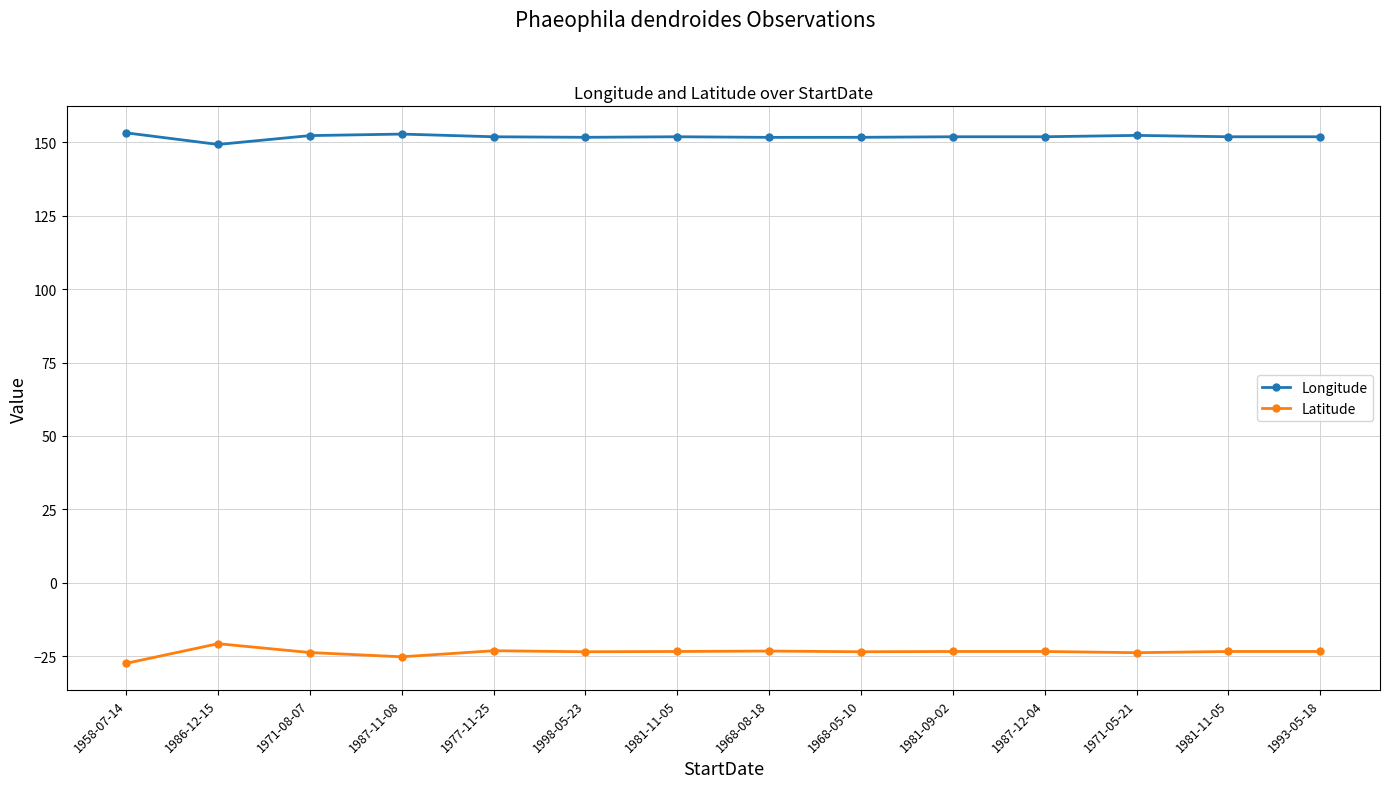

List the labels in order of Longitude value, smallest first.

1986-12-15, 1968-08-18, 1968-05-10, 1998-05-23, 1977-11-25, 1981-11-05, 1981-09-02, 1987-12-04, 1981-11-05, 1993-05-18, 1971-08-07, 1971-05-21, 1987-11-08, 1958-07-14